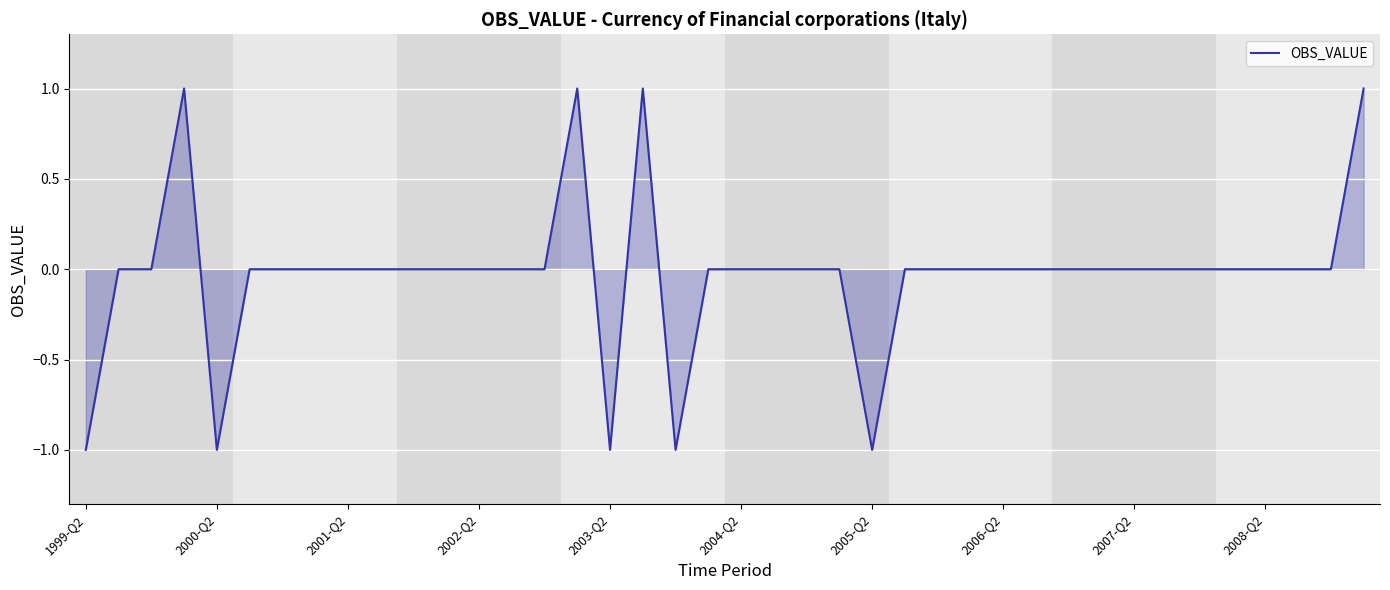

How many lines are shown in the chart?

1